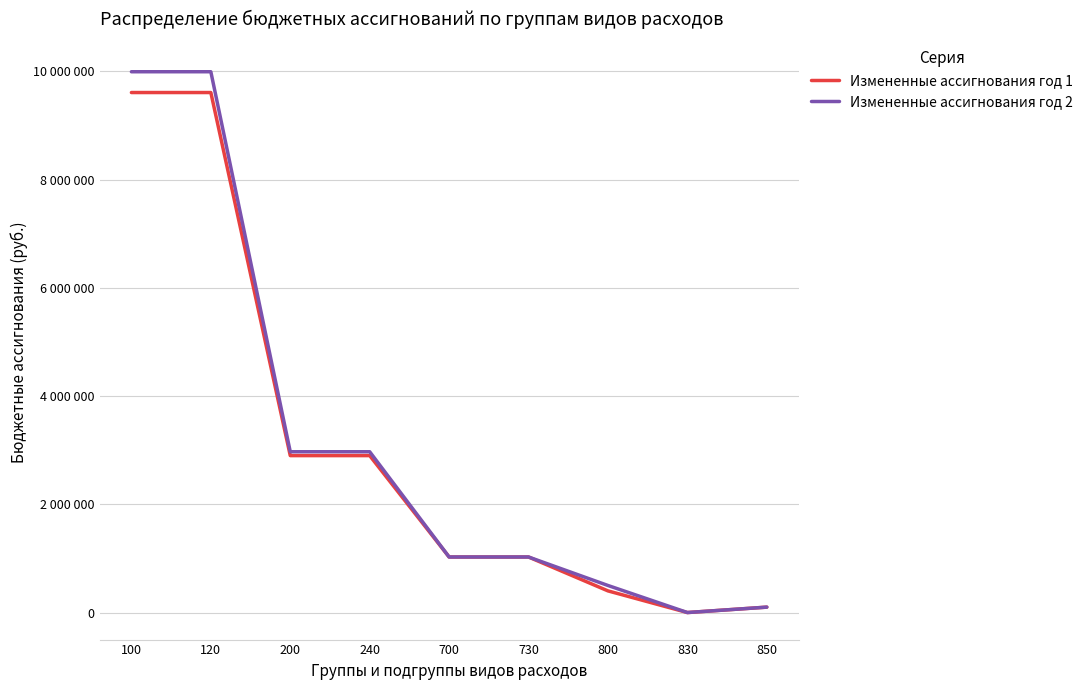

Does the chart display data point markers on the line(s)?

No